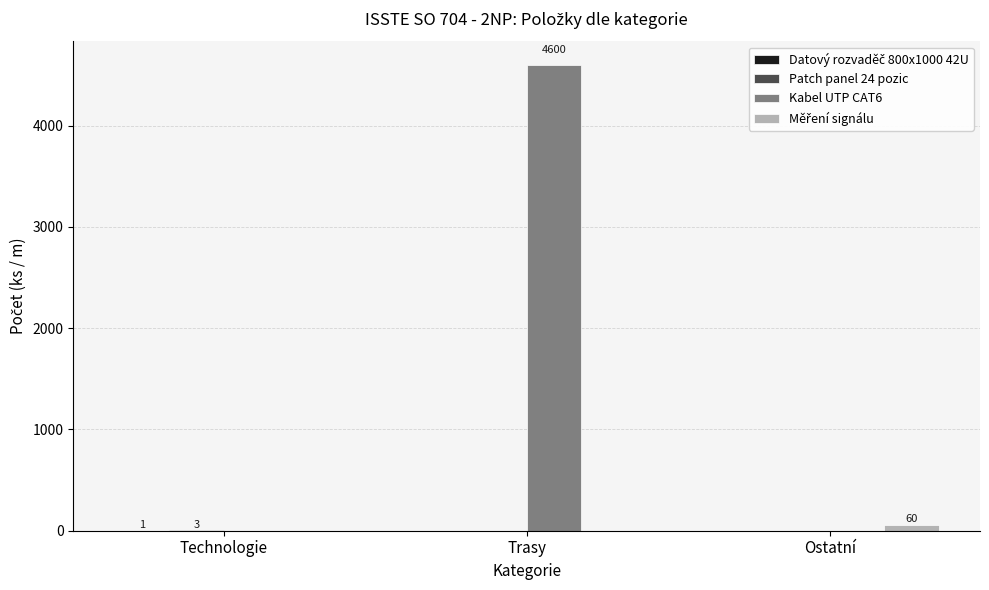

Which series has the largest total across all categories?

Kabel UTP CAT6